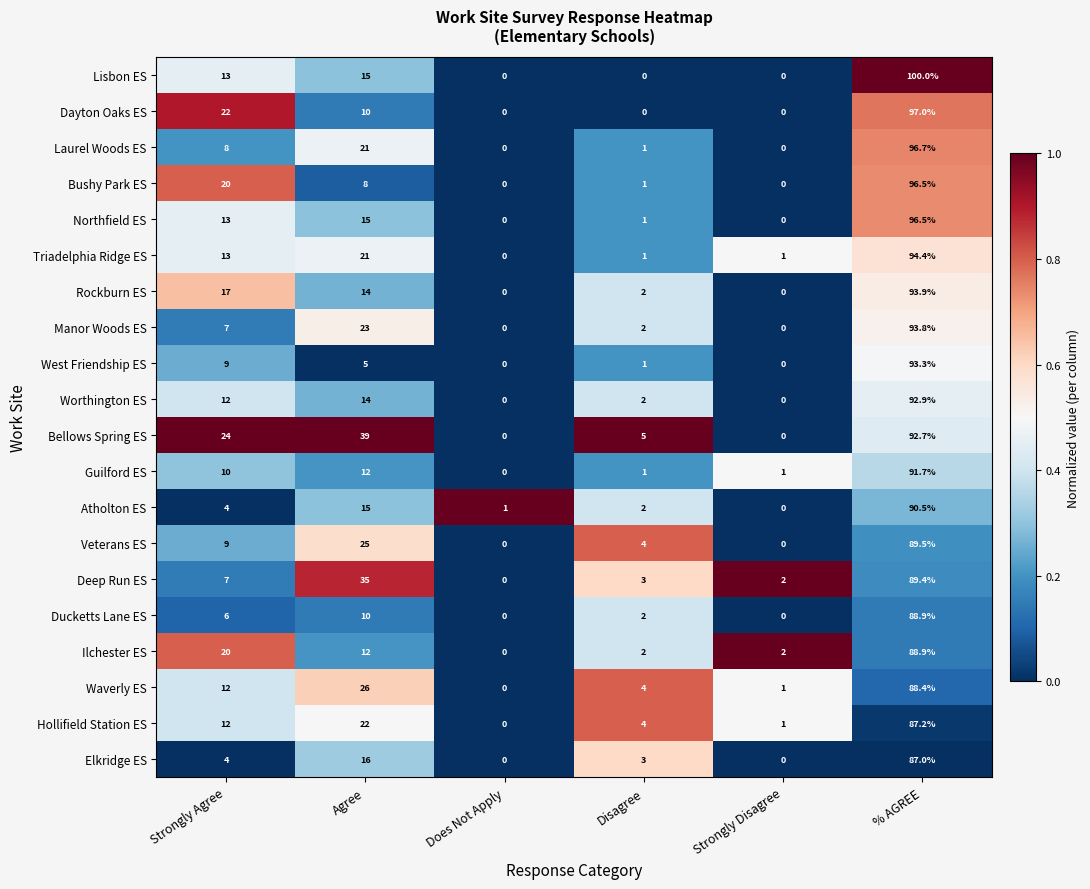

The value of Northfield ES at Strongly Agree is 6.4. True or false?

False